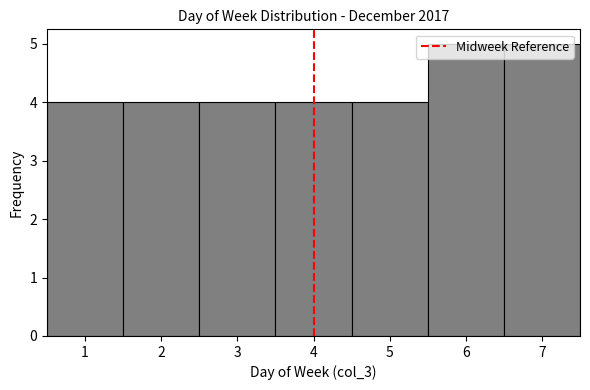

Reading left to right, transcribe this chart: for each bar, give the range it covers on the x-axis and its height. The values are not printed on the chart, so give them approximately, as read against the axis.

0.5 to 1.5: 4
1.5 to 2.5: 4
2.5 to 3.5: 4
3.5 to 4.5: 4
4.5 to 5.5: 4
5.5 to 6.5: 5
6.5 to 7.5: 5